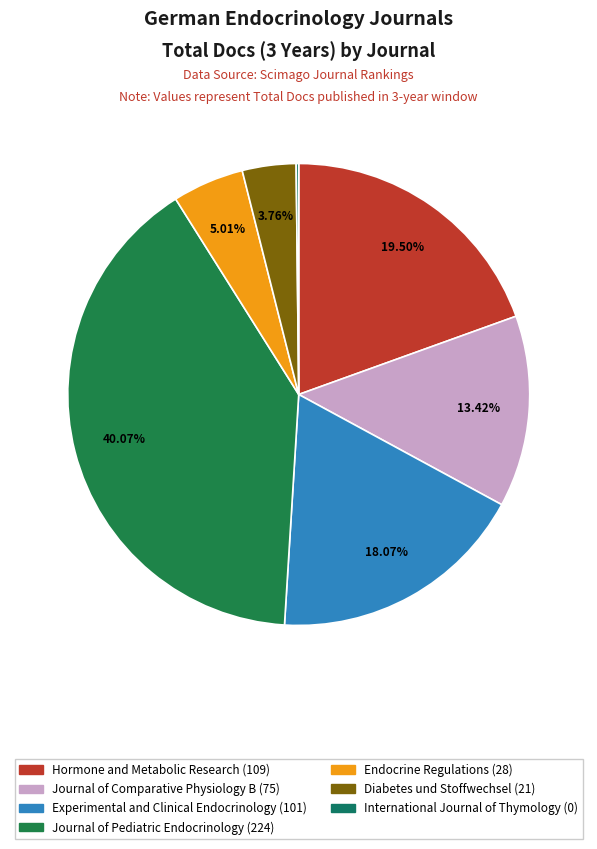

To the nearest percent, what is the average slice percentage?

14%